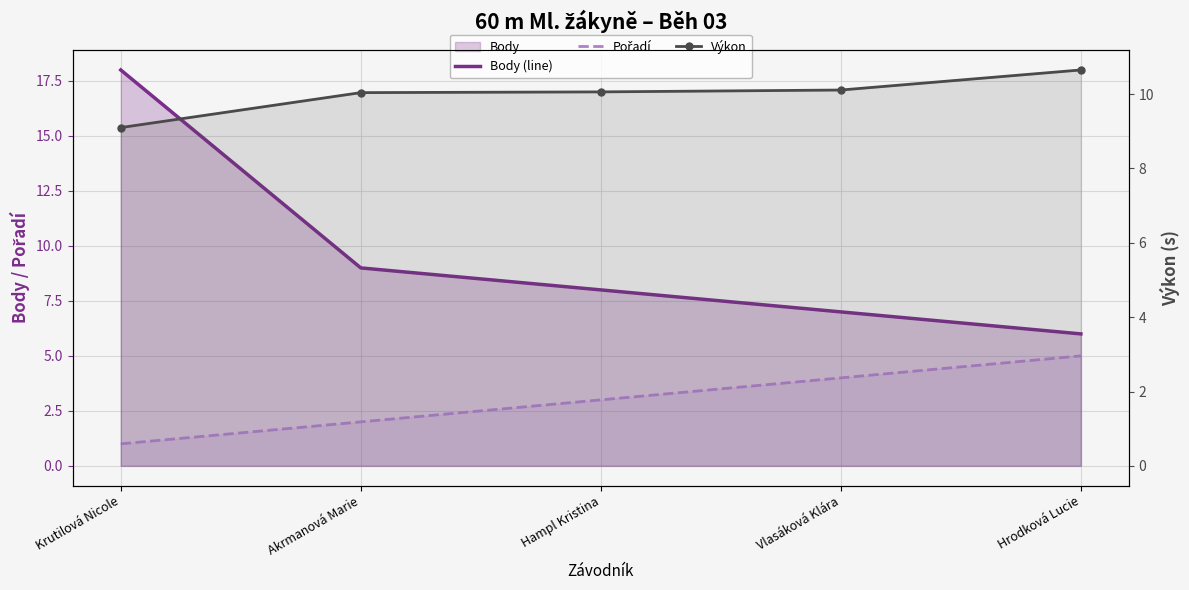

Reading right to left, what are all the values shown in this chart?

Body (line): Hrodková Lucie=6.0	Vlasáková Klára=7.0	Hampl Kristina=8.0	Akrmanová Marie=9.0	Krutilová Nicole=18.0
Pořadí: Hrodková Lucie=5.0	Vlasáková Klára=4.0	Hampl Kristina=3.0	Akrmanová Marie=2.0	Krutilová Nicole=1.0
Výkon: Hrodková Lucie=10.7	Vlasáková Klára=10.1	Hampl Kristina=10.1	Akrmanová Marie=10.0	Krutilová Nicole=9.1